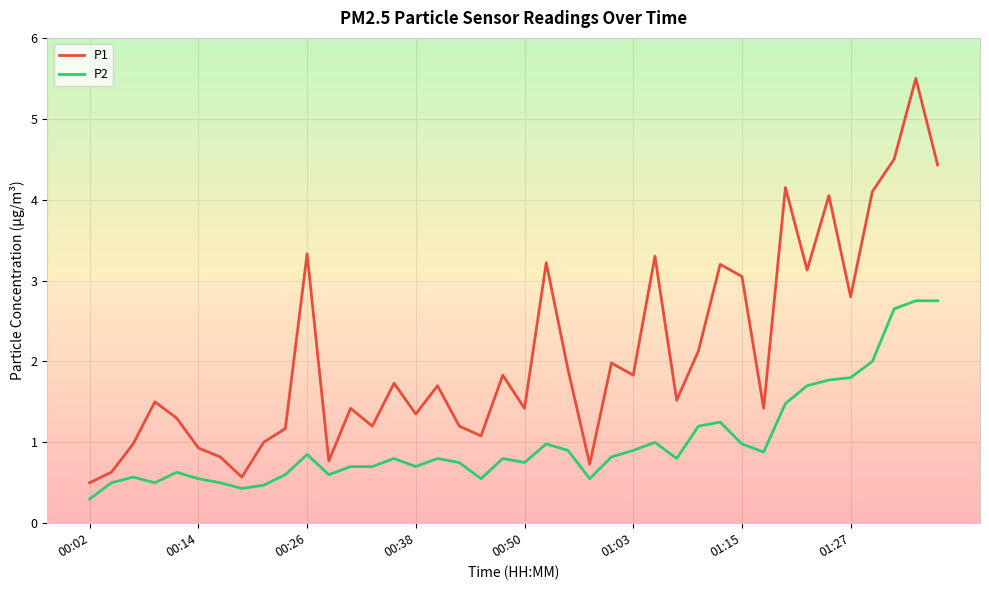

Rank the series by their average value, from lowest to highest.

P2, P1